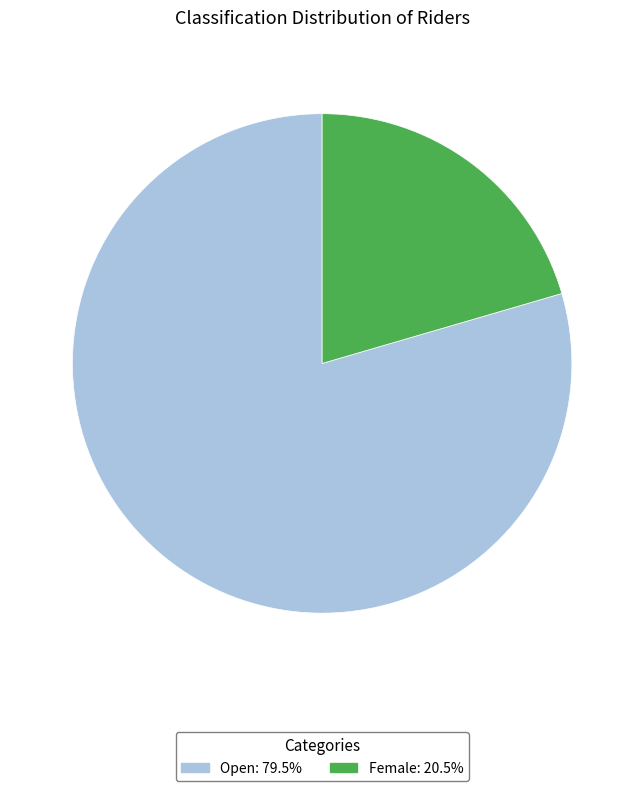

Combined, do Open and Female account for over 50%?

Yes